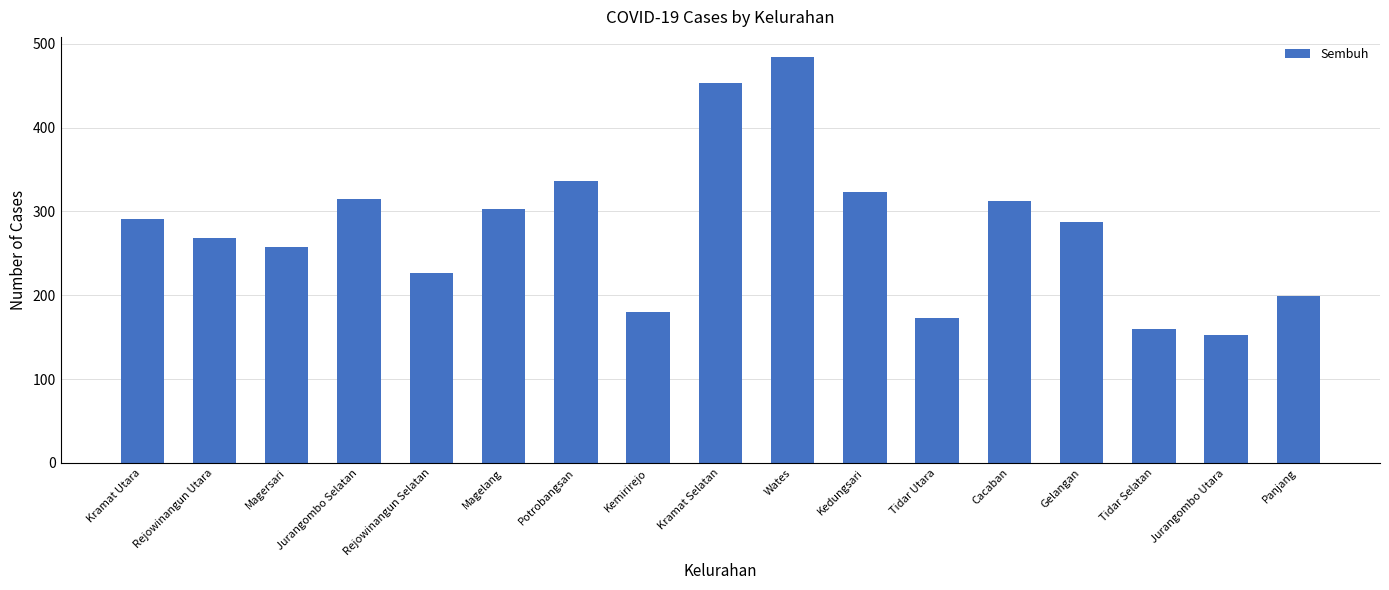

Is it true that the value at Cacaban is 190?

False